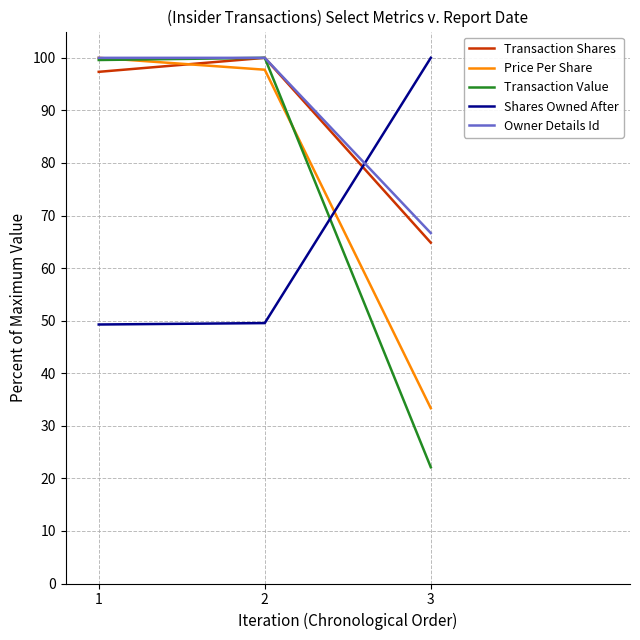

The value of Transaction Value at 2 is 165.0. True or false?

False